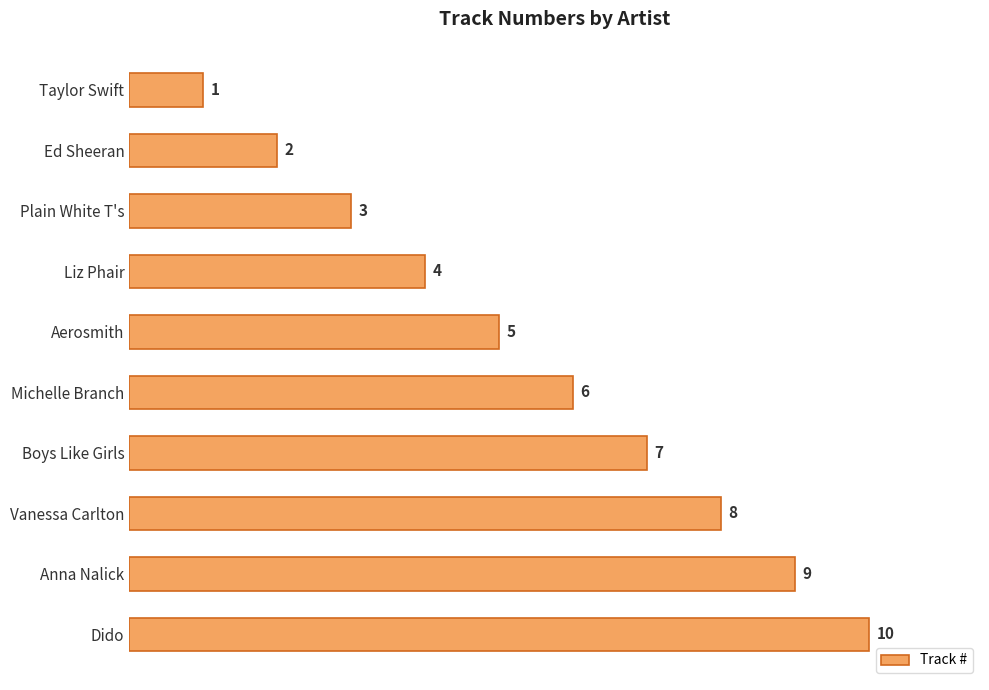

How many values are between 3 and 8?

6